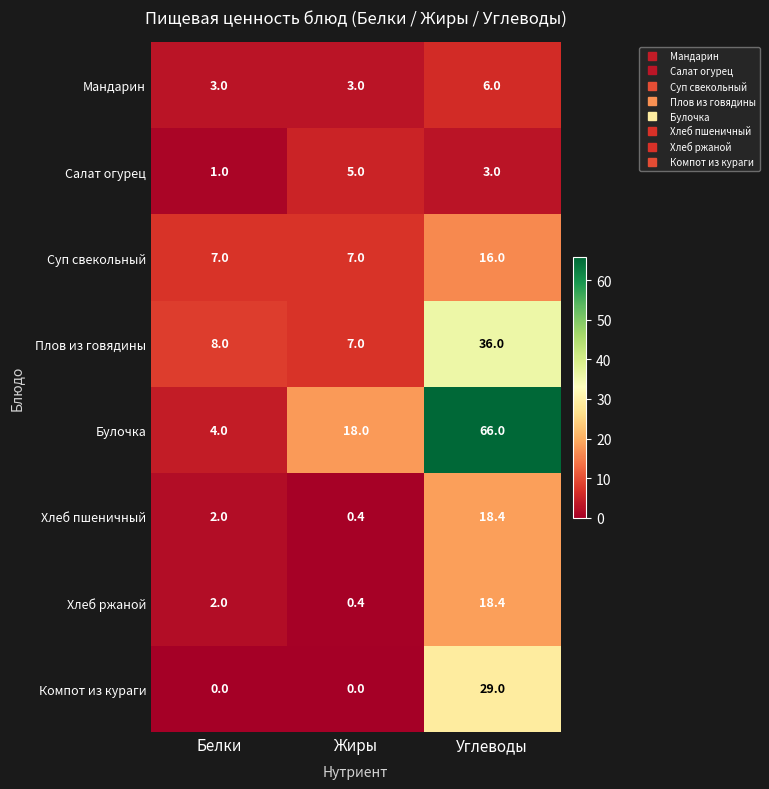

Rank the categories by Хлеб ржаной value from highest to lowest.

Углеводы, Белки, Жиры